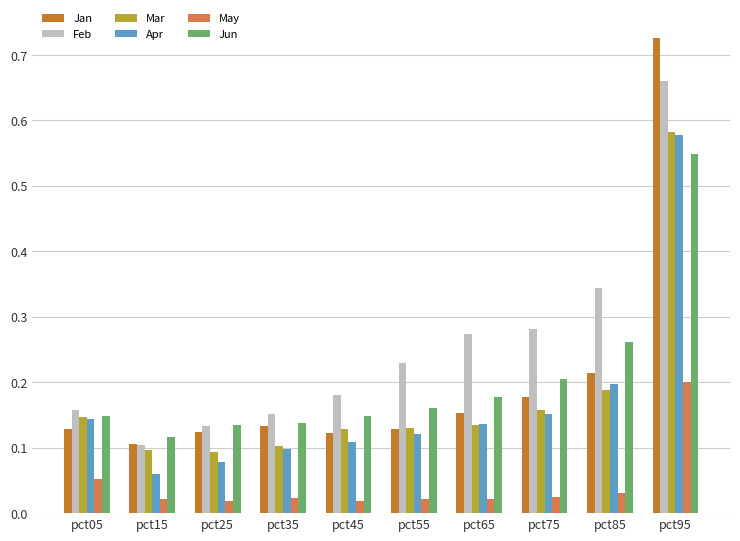

How many bars are there in each group?

6